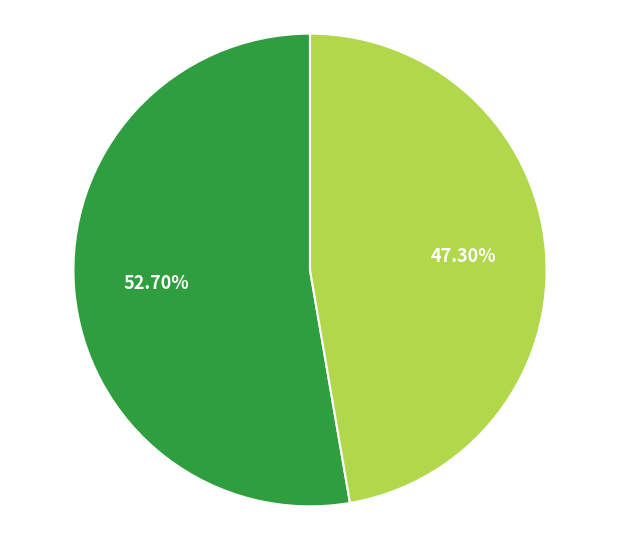

Is there any slice that represents more than half of the pie?

Yes